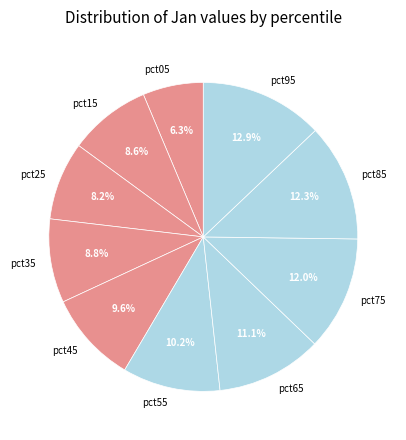

How many segments does this pie chart have?

10